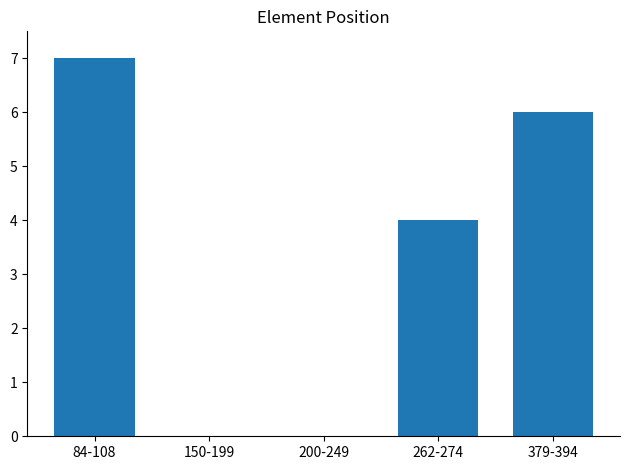

Where is the data nearest to the value 3?

262-274